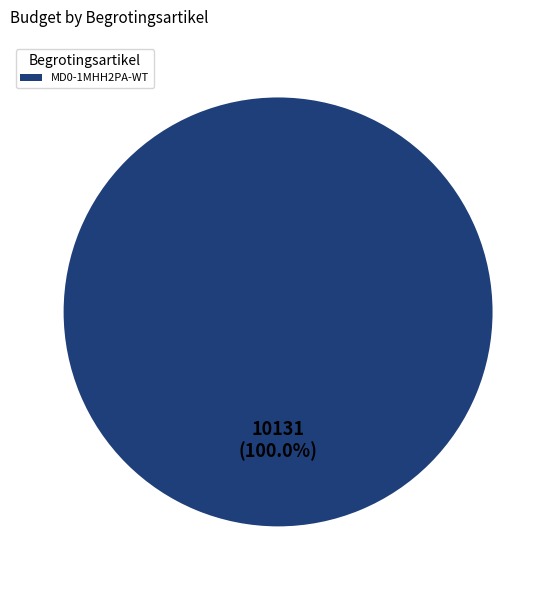

Rank the categories by value from lowest to highest.

MD0-1MHH2PA-WT